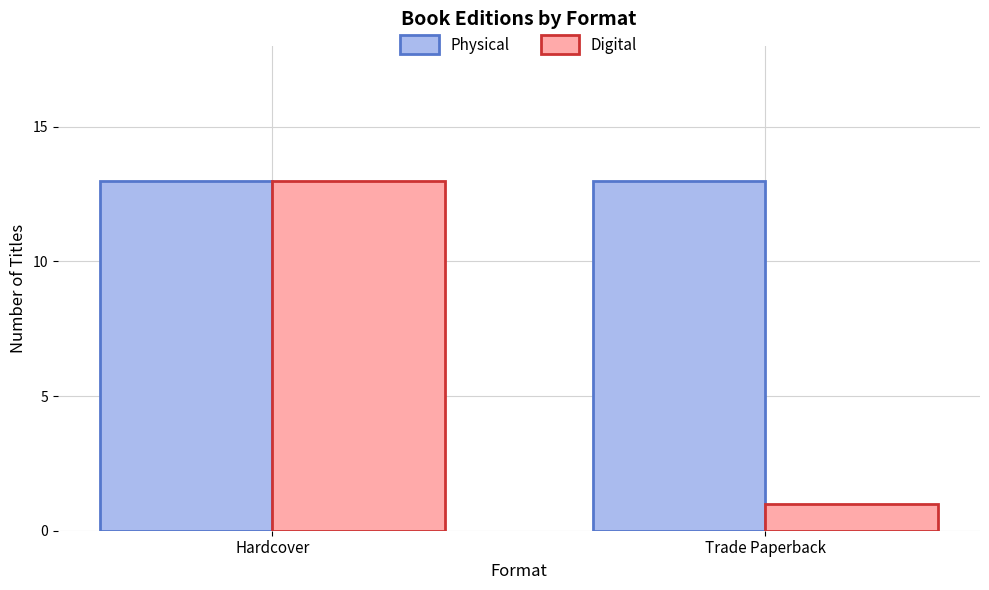

Which label corresponds to the smallest value in the chart?

Trade Paperback